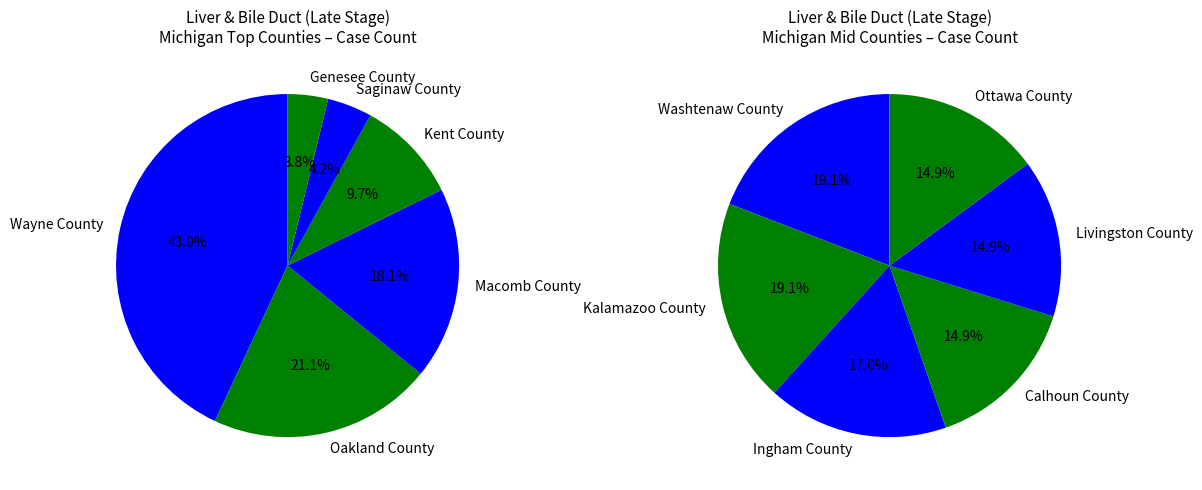

Rank the categories by value from lowest to highest.

Calhoun County, Livingston County, Ottawa County, Ingham County, Genesee County, Washtenaw County, Kalamazoo County, Saginaw County, Kent County, Macomb County, Oakland County, Wayne County